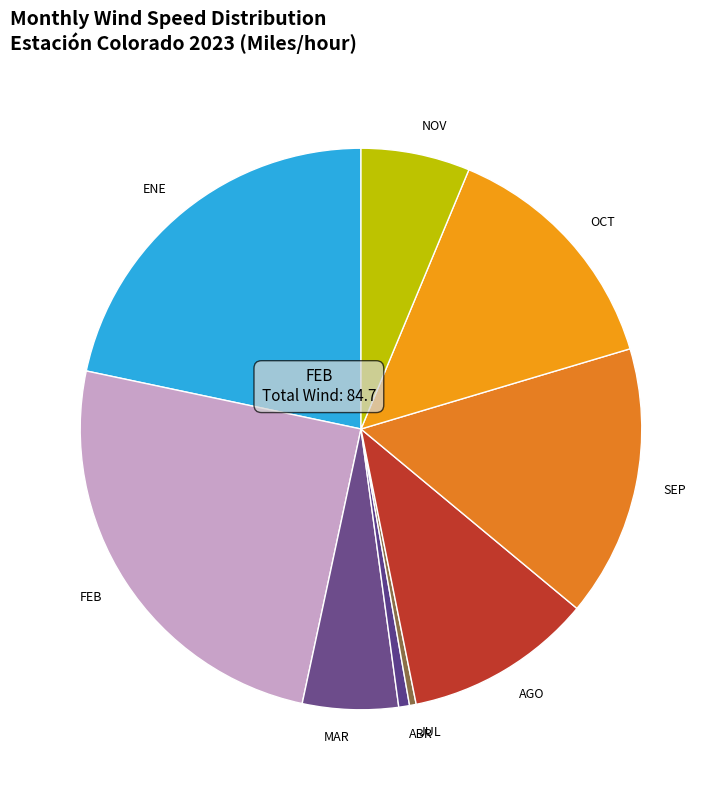

Which has a higher value, FEB or ABR?

FEB